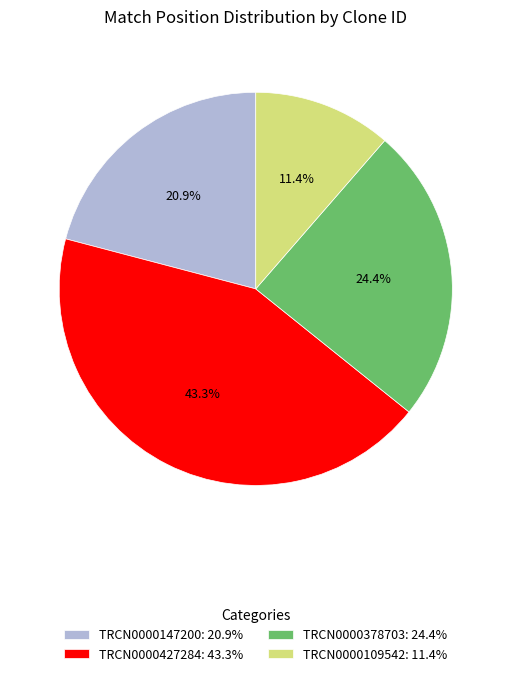

Rank the categories by value from lowest to highest.

TRCN0000109542, TRCN0000147200, TRCN0000378703, TRCN0000427284